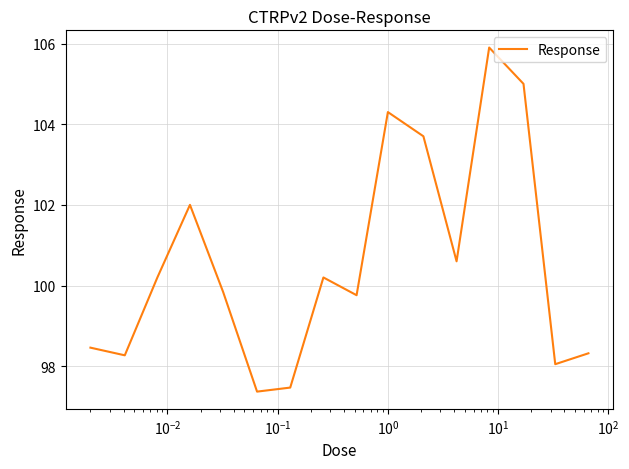

What is the difference between the maximum and minimum values?

8.5